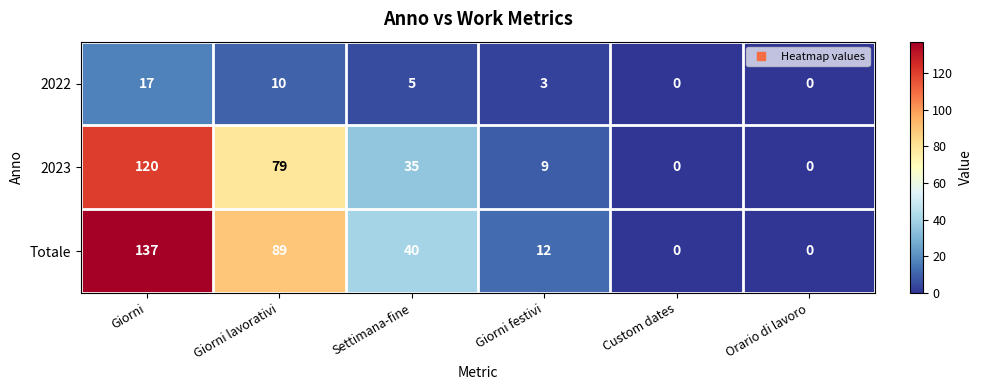

Reading left to right, list all the values displayed in this chart.

2022: 17	10	5	3	0	0
2023: 120	79	35	9	0	0
Totale: 137	89	40	12	0	0